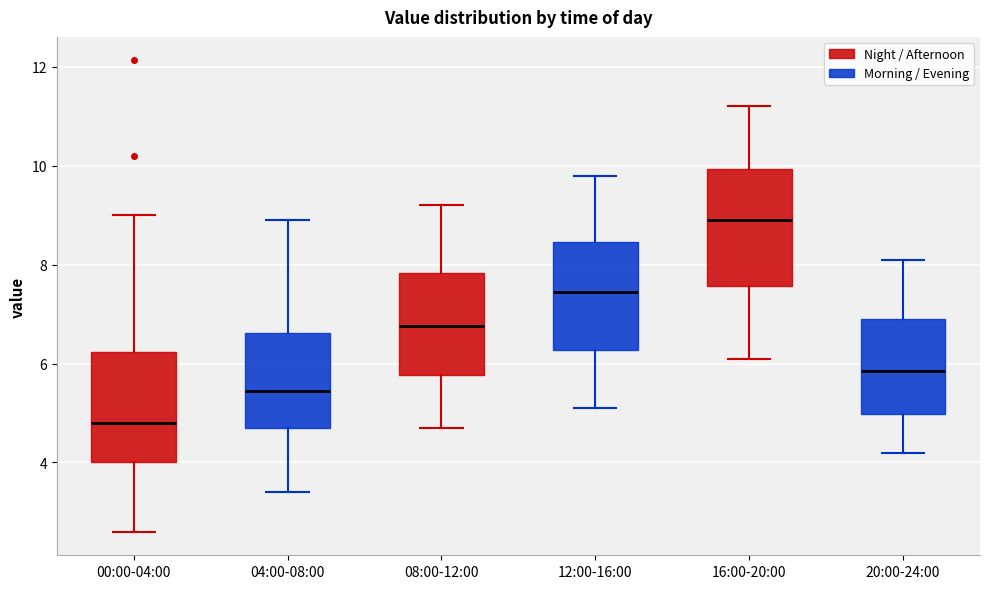

Which box's median line is the highest?

16:00-20:00